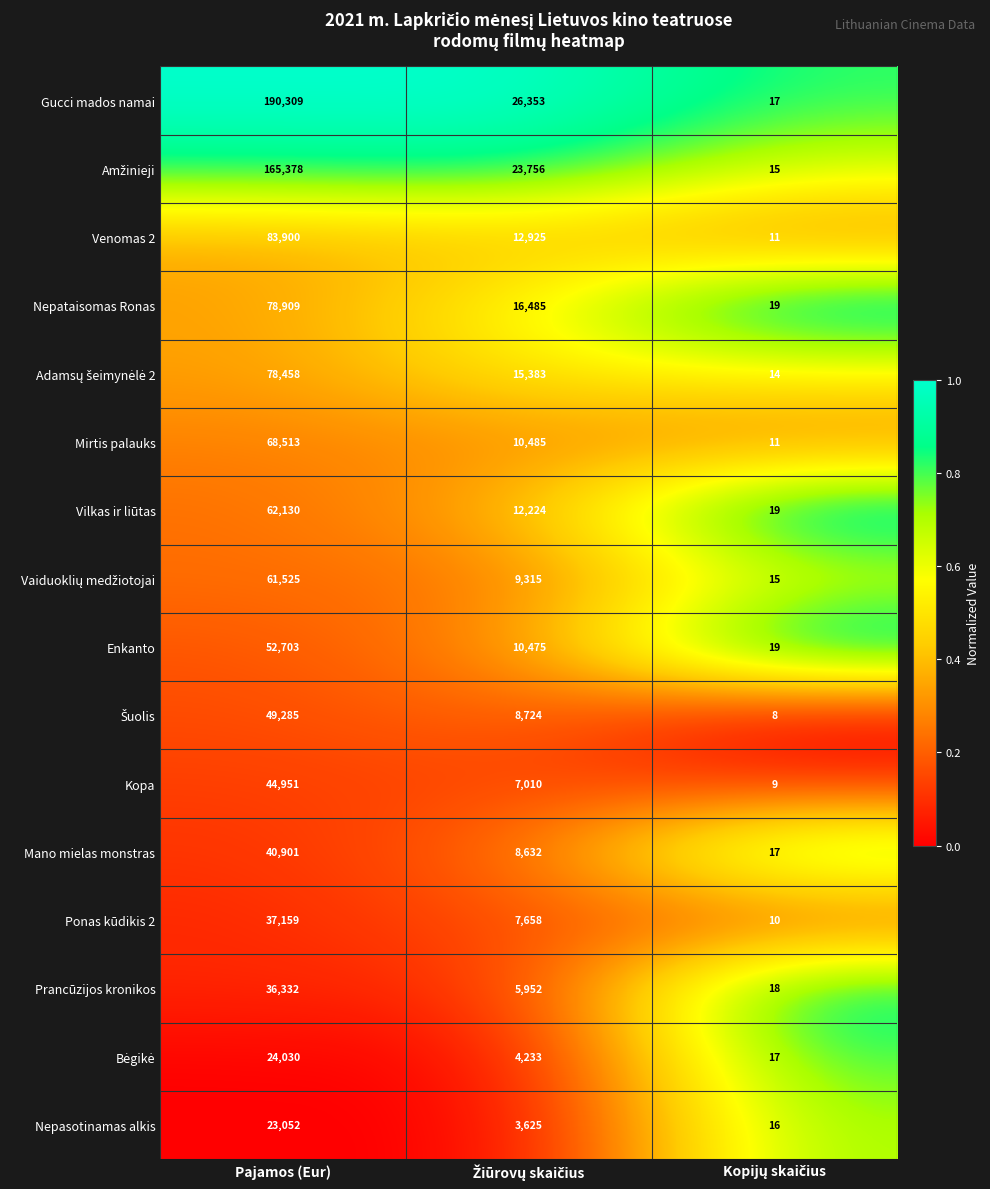

What is the total value across all series at Pajamos (Eur)?

1097535